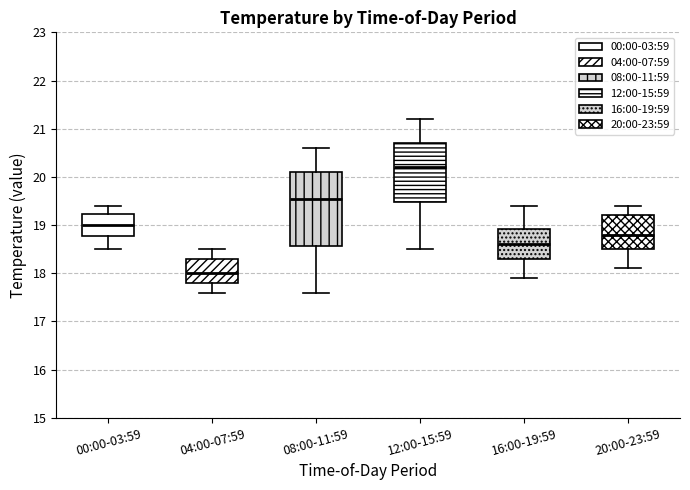

Where does the lower whisker of the box for 16:00-19:59 end on the y-axis? The values are not printed on the chart, so give them approximately, as read against the axis.

17.9